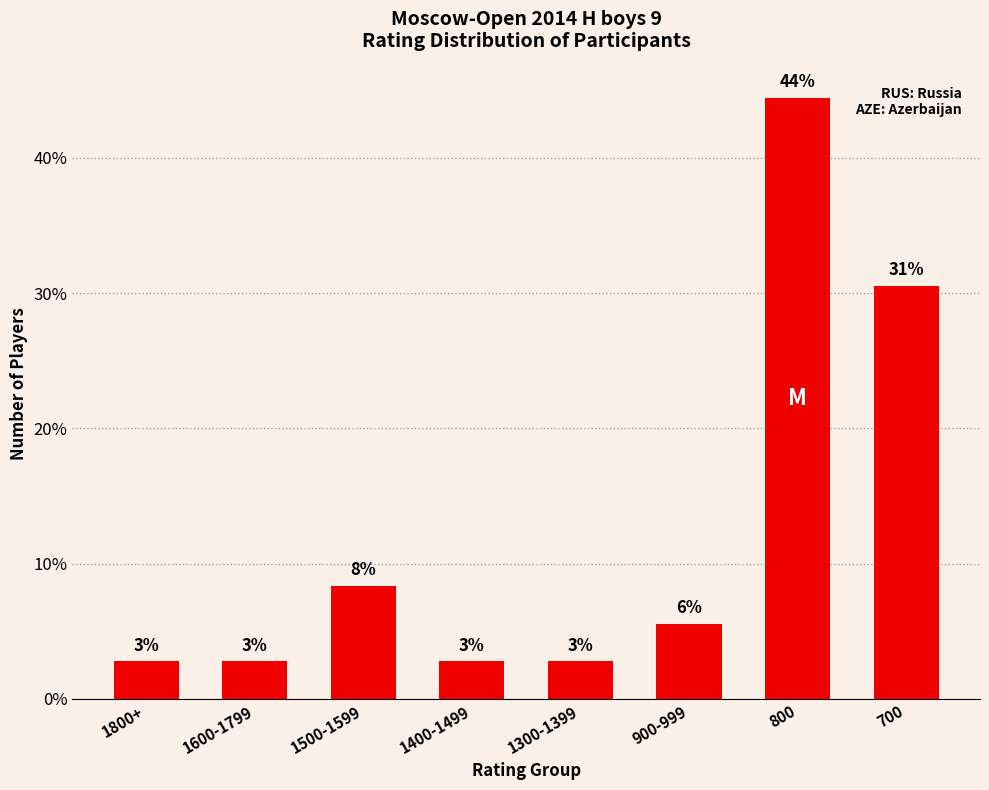

What is the difference between the maximum and minimum values?

41.7